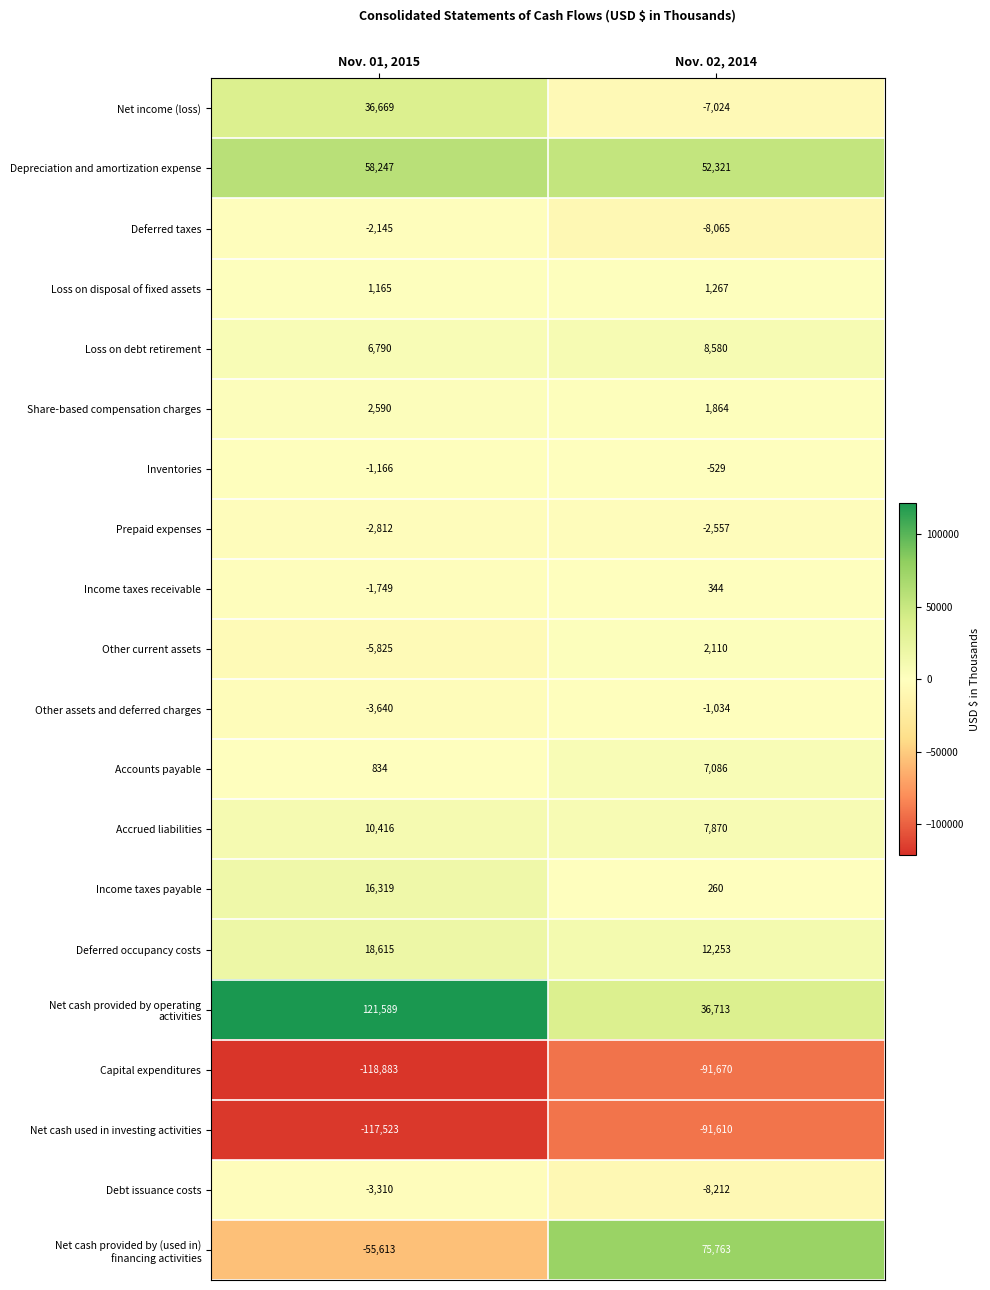

What is the difference between the Loss on disposal of fixed assets values at Nov. 01, 2015 and Nov. 02, 2014?

102